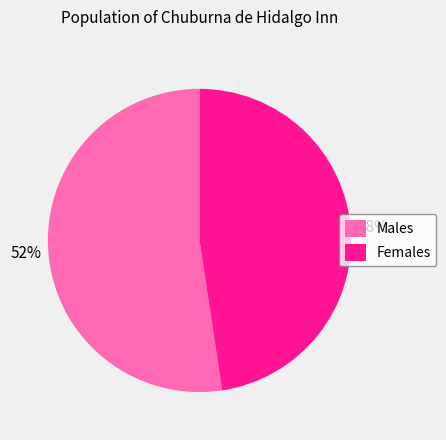

The Females slice represents 48% of the pie. True or false?

True